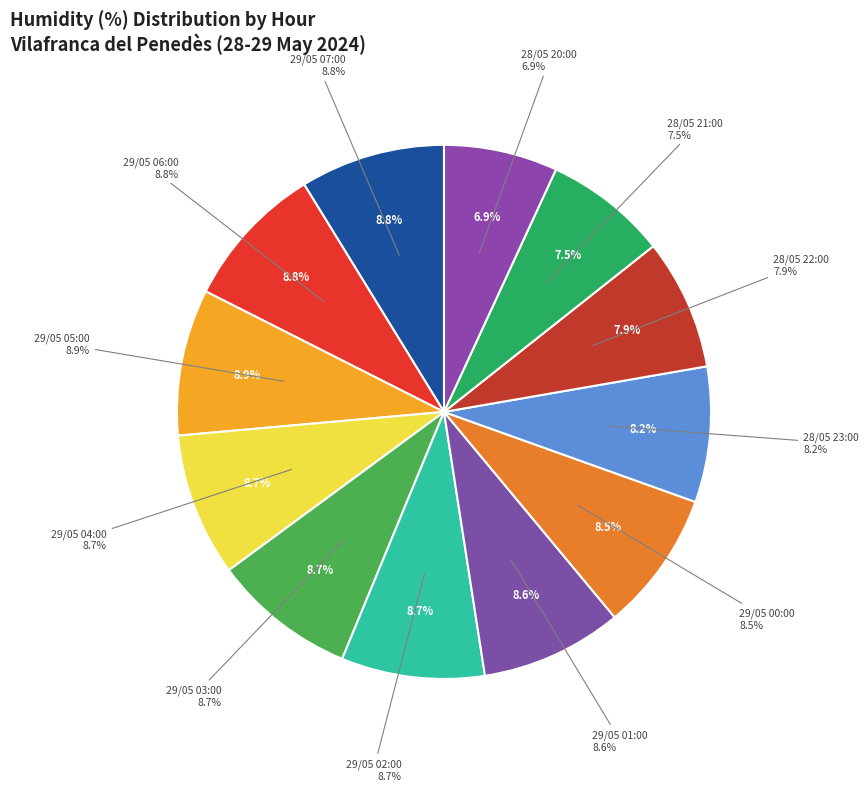

To the nearest percent, what is the difference between the 29/05 01:00 and 28/05 21:00 slice percentages?

1%